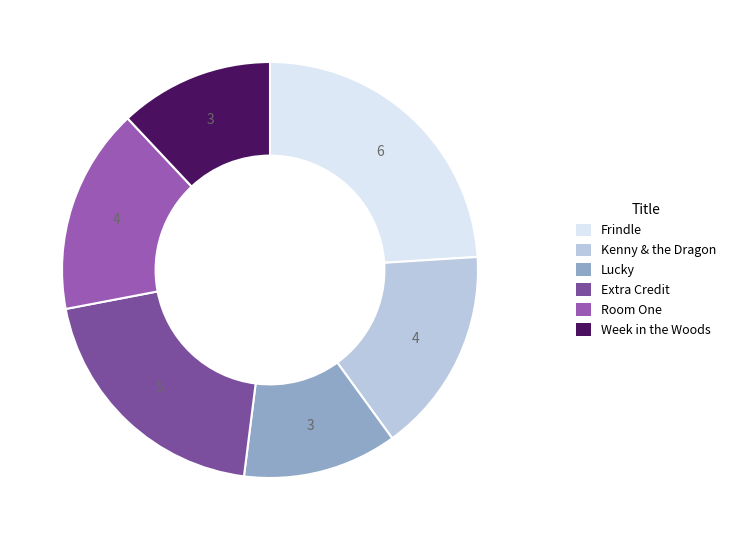

Does Frindle account for over 50% of the chart?

No